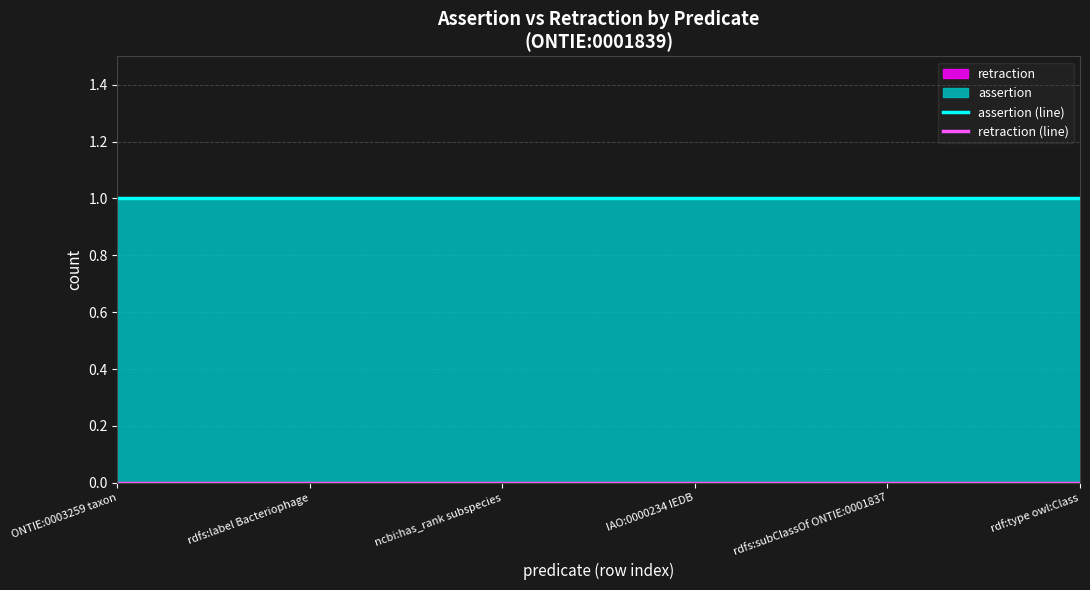

At how many categories does at least one series exceed 0?

6